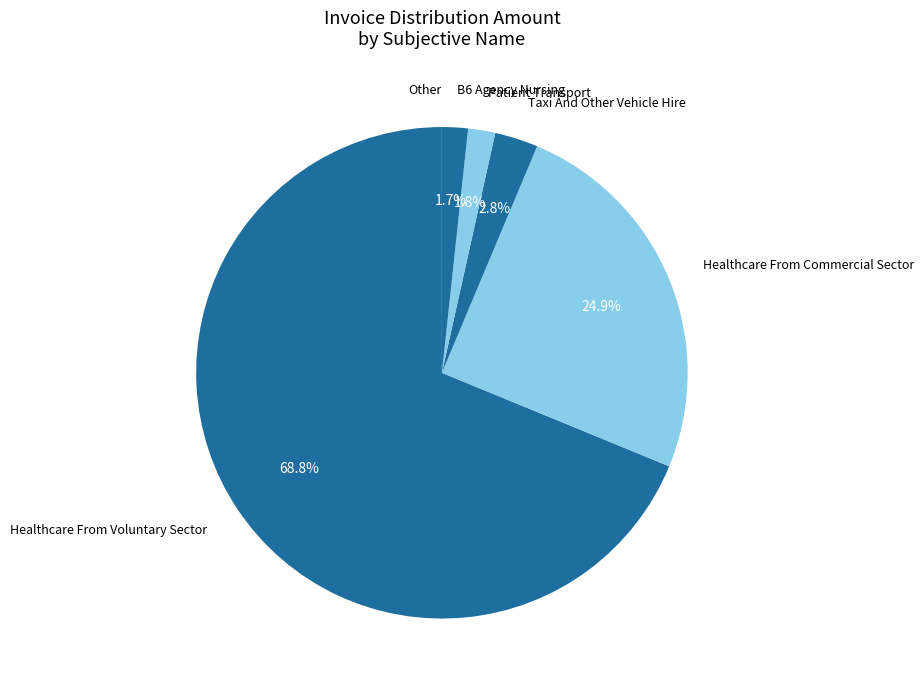

Which slice is the largest?

Healthcare From Voluntary Sector